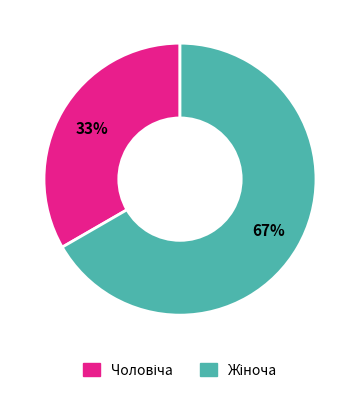

Is there a majority slice in this chart?

Yes